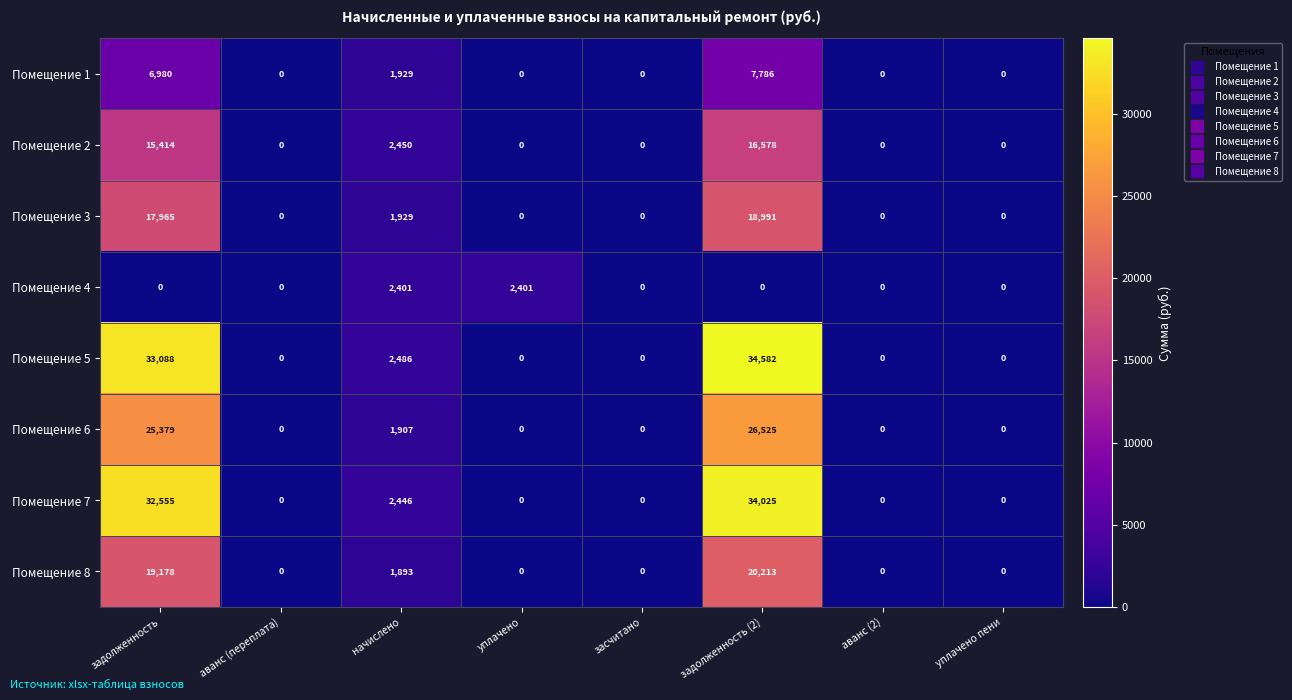

At which category is the sum across all series the highest?

задолженность (2)